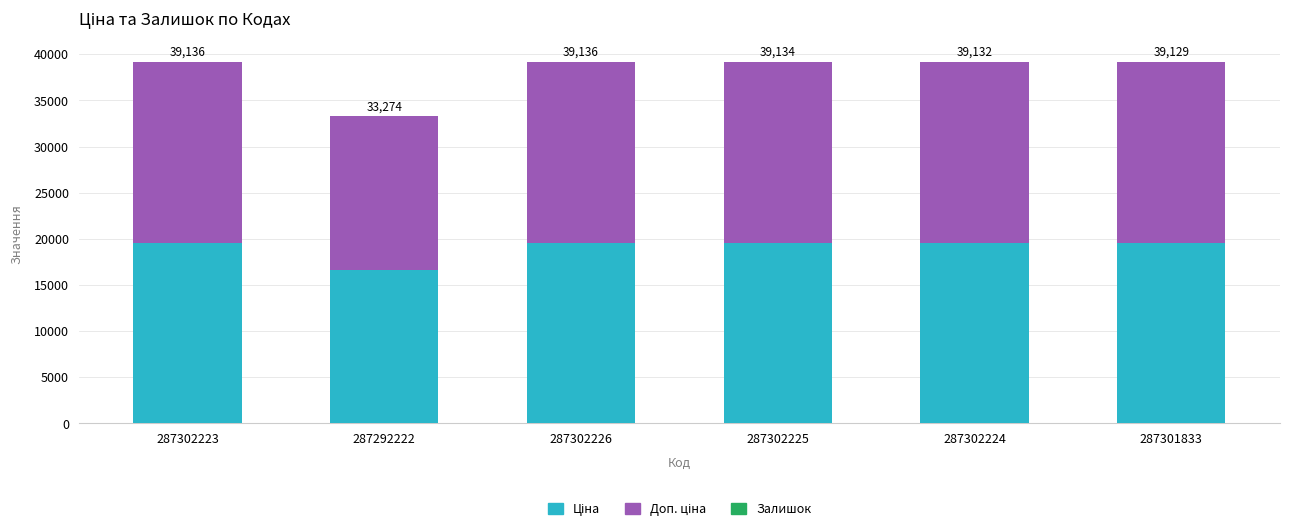

The Залишок series shows 2.3 at 287302223. True or false?

False